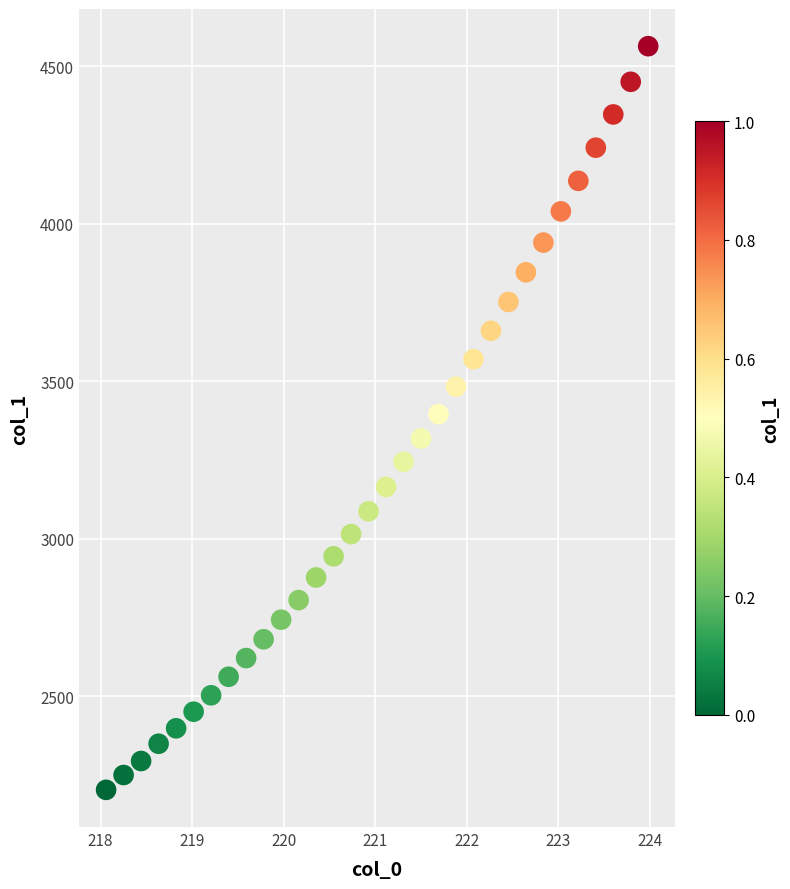

What is the range of X values (max minus min)?

5.9